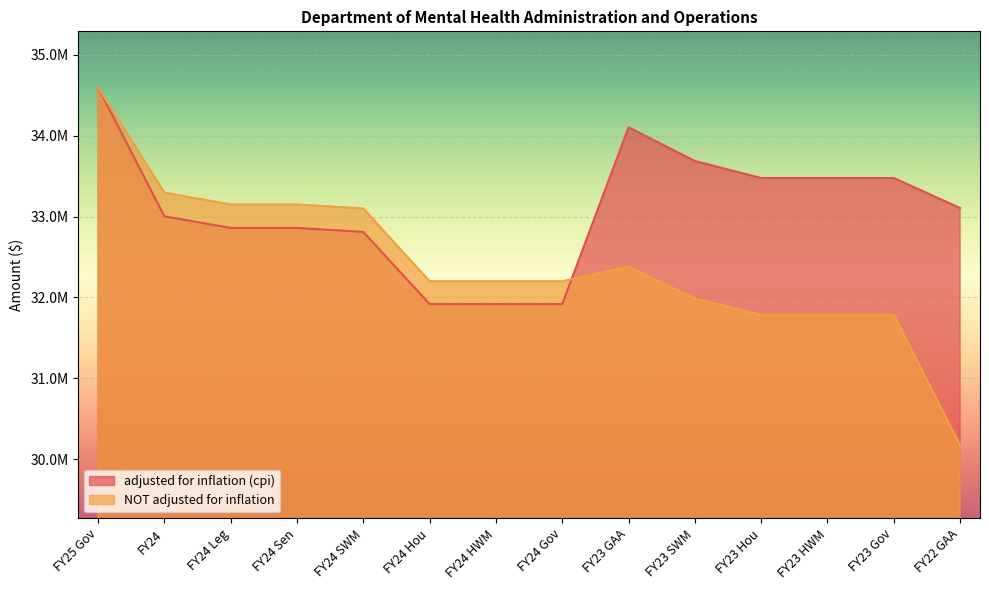

What is the greatest value displayed?

34599440